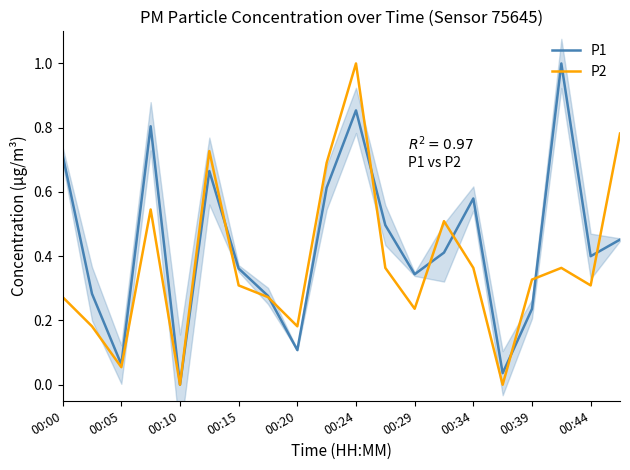

Is the value of P2 at 00:34 greater than the value of P1 at 00:39?

Yes